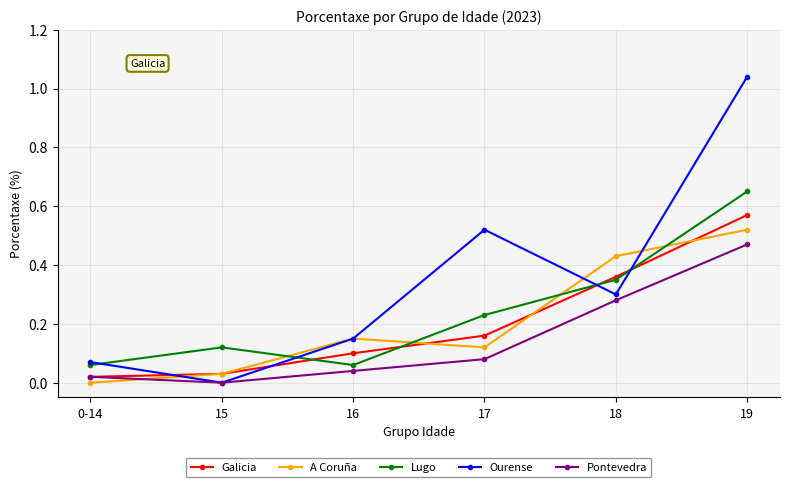

How many Lugo values are between 0 and 1?

6